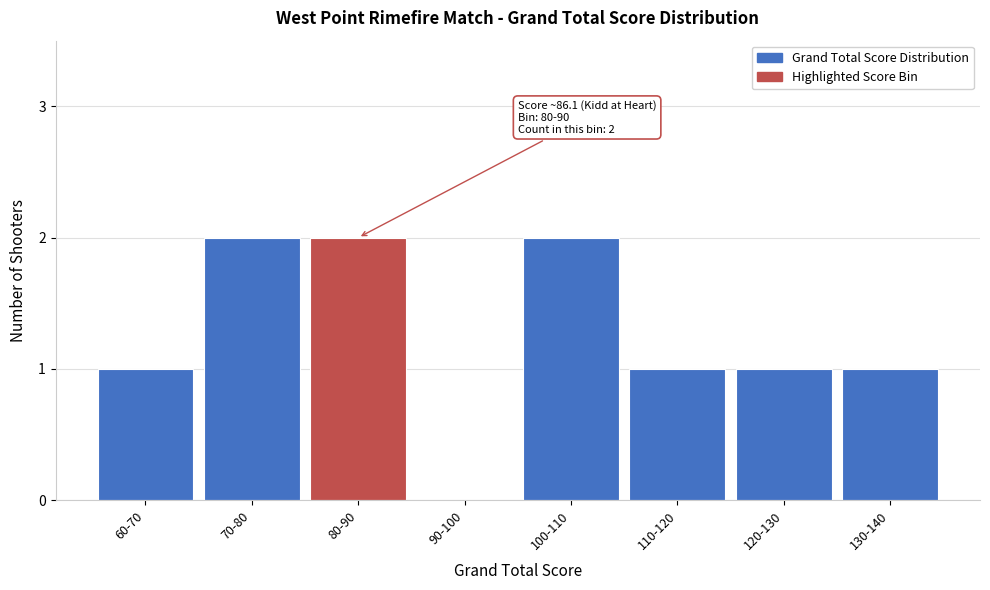

Reading right to left, list all the values displayed in this chart.

130-140=1	120-130=1	110-120=1	100-110=2	90-100=0	80-90=2	70-80=2	60-70=1